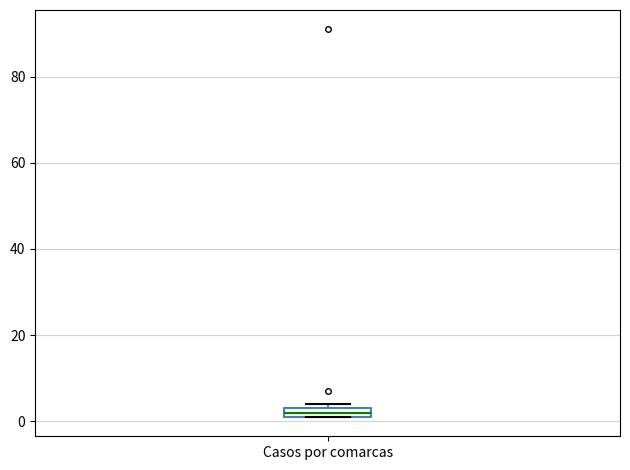

Where is the lower edge of the box for Casos por comarcas on the y-axis? The values are not printed on the chart, so give them approximately, as read against the axis.

2